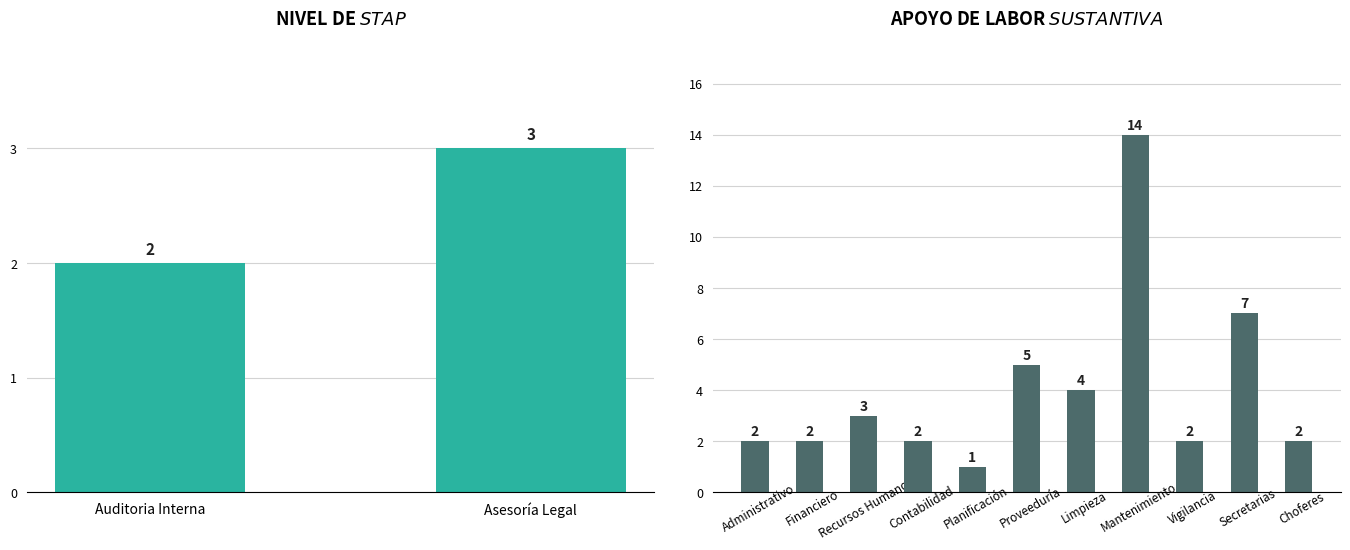

What is the average value?

4